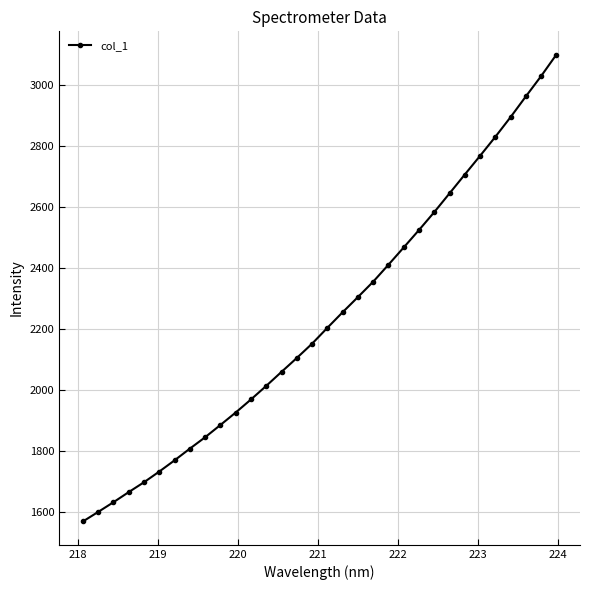

What is the value of the 27th point from the left?

2768.5